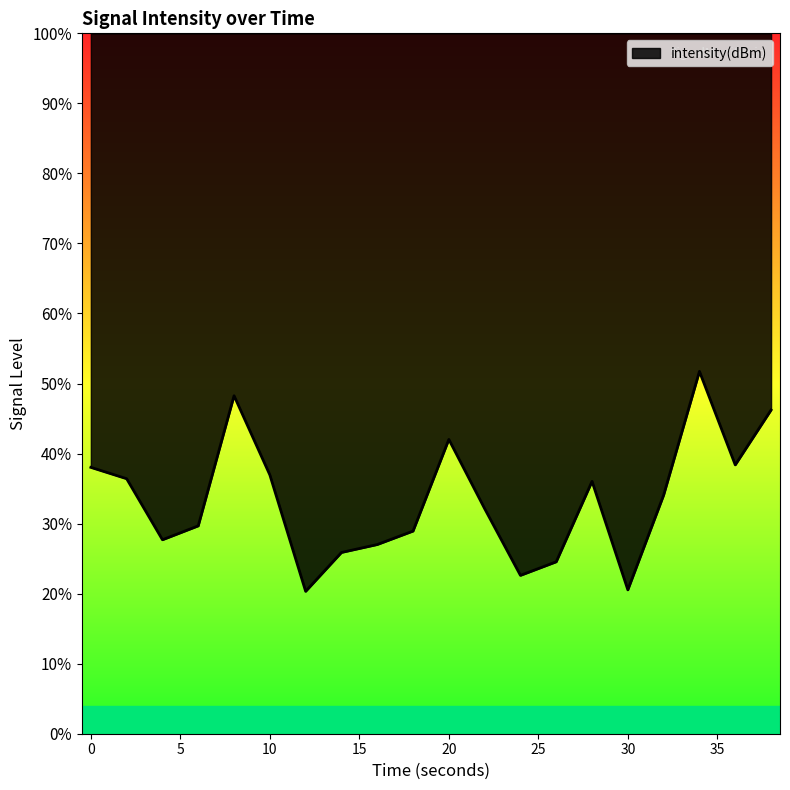

How many categories are shown in the chart?

20